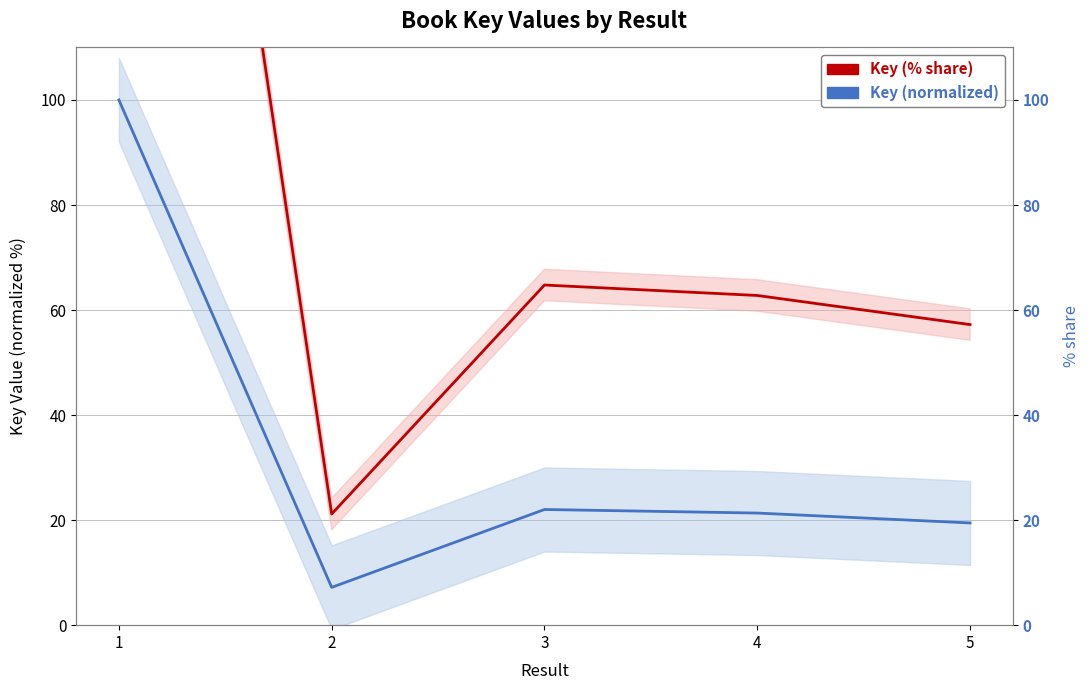

Rank the series by their average value, from lowest to highest.

Key (normalized), Key (% share)